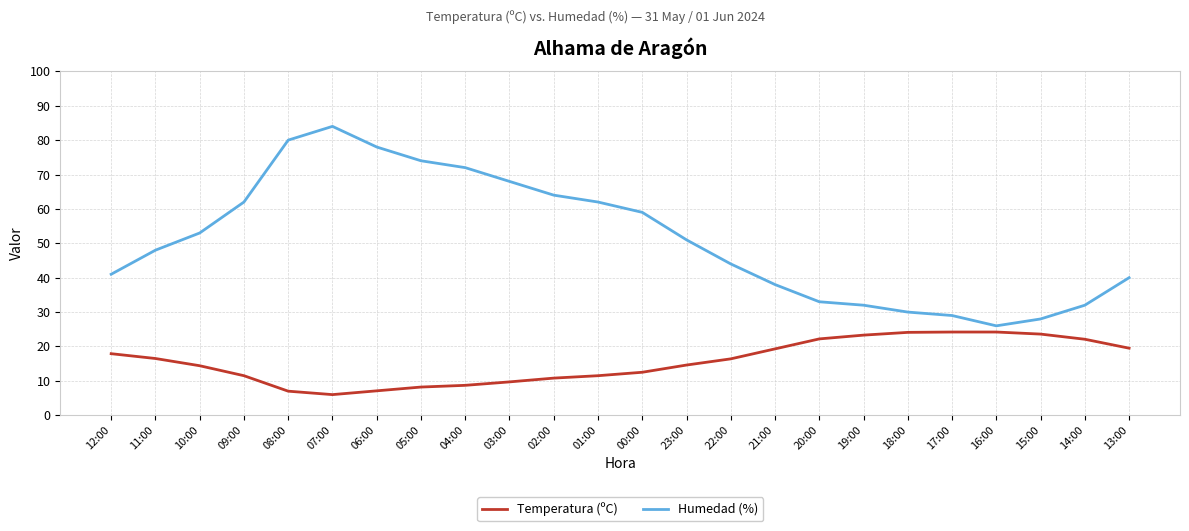

Is it true that Humedad (%) equals 33.0 at 20:00?

True